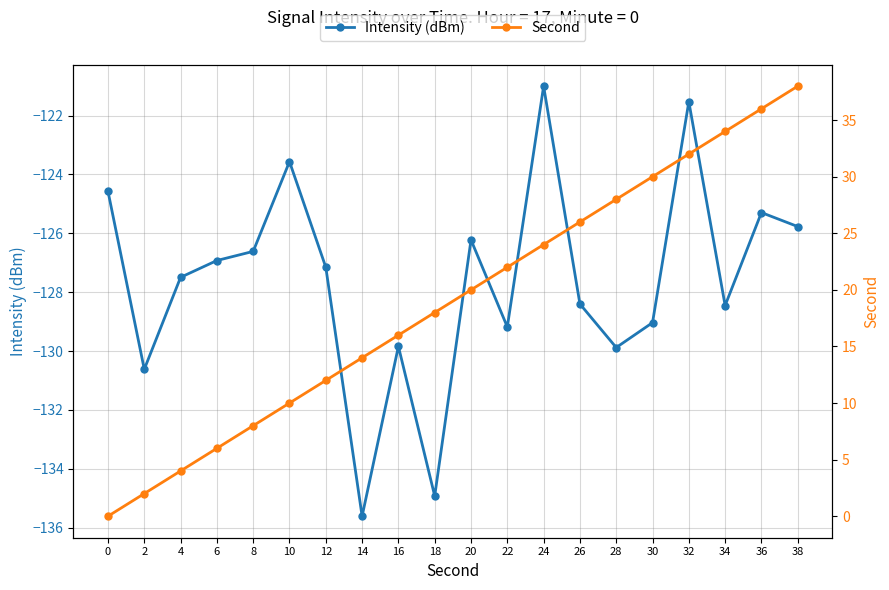

How many values in the Second series exceed 20?

9